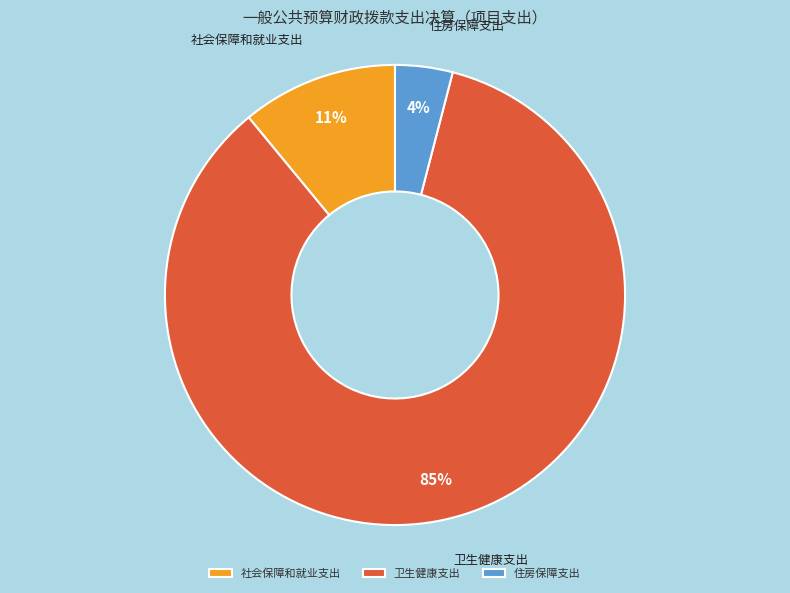

Does any single category account for the majority?

Yes